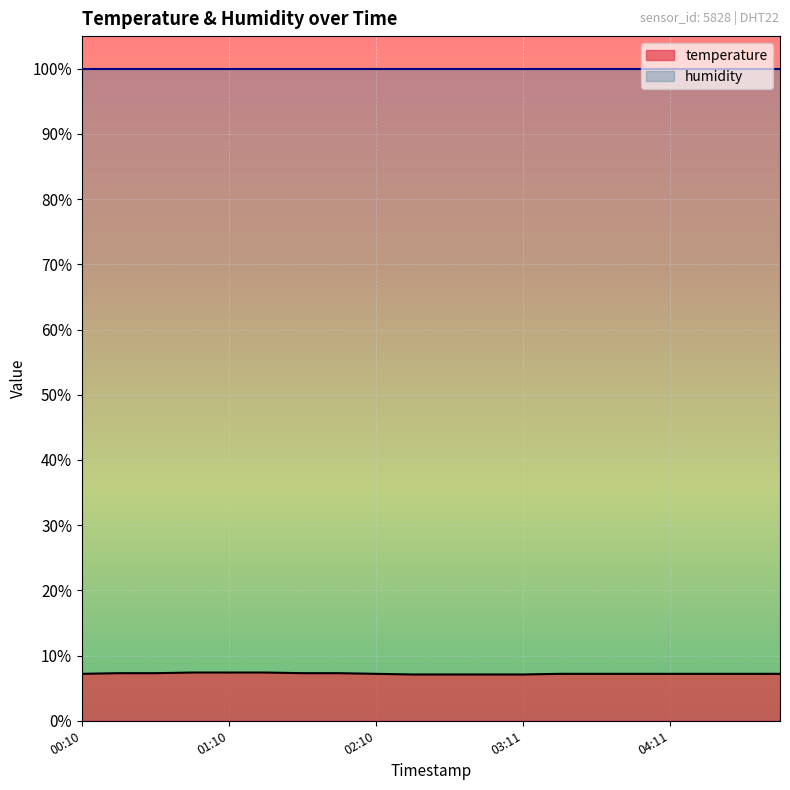

Rank the categories by value from highest to lowest.

00:55, 01:10, 01:25, 00:25, 00:40, 01:40, 01:55, 00:10, 02:10, 03:26, 03:41, 03:56, 04:11, 04:26, 04:41, 04:56, 02:25, 02:40, 02:55, 03:11